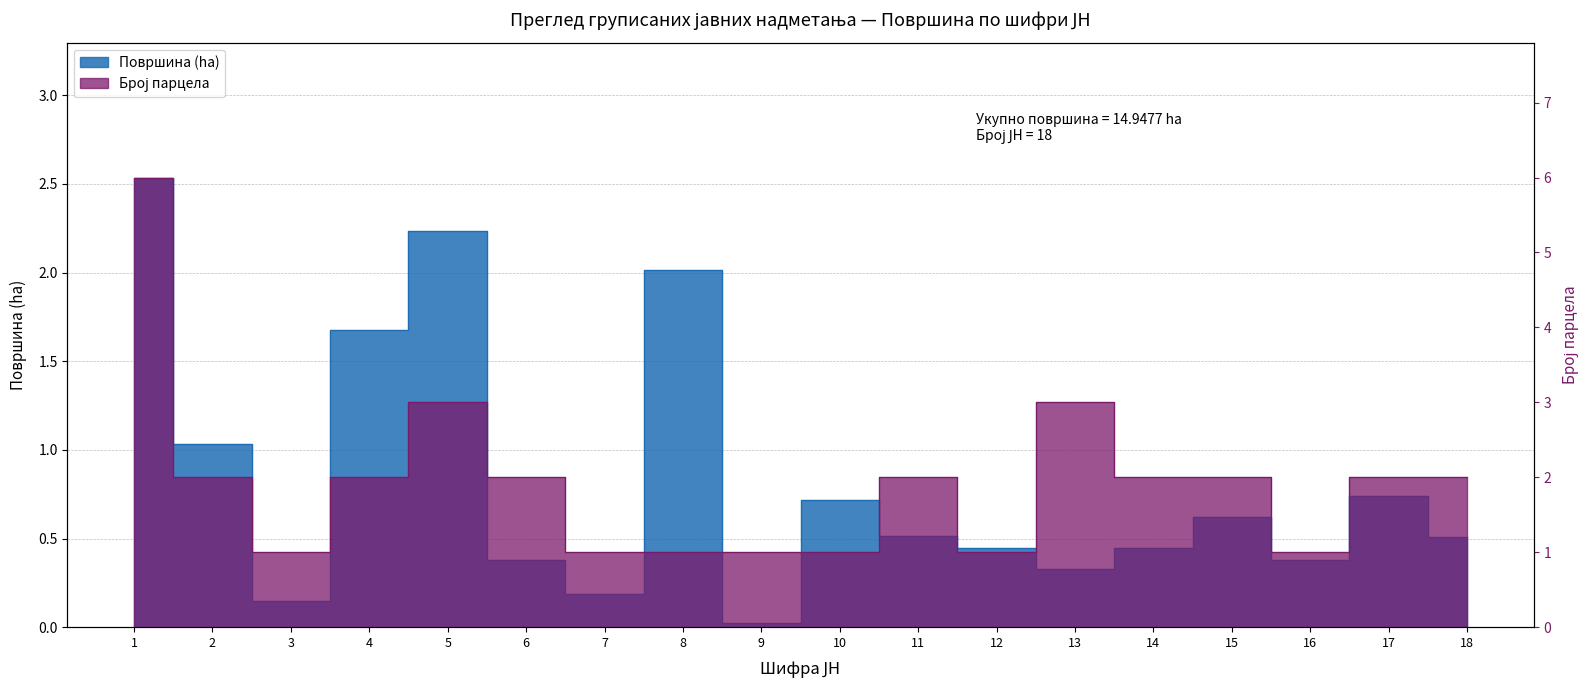

At which label is Површина (ha) closest to 1?

2